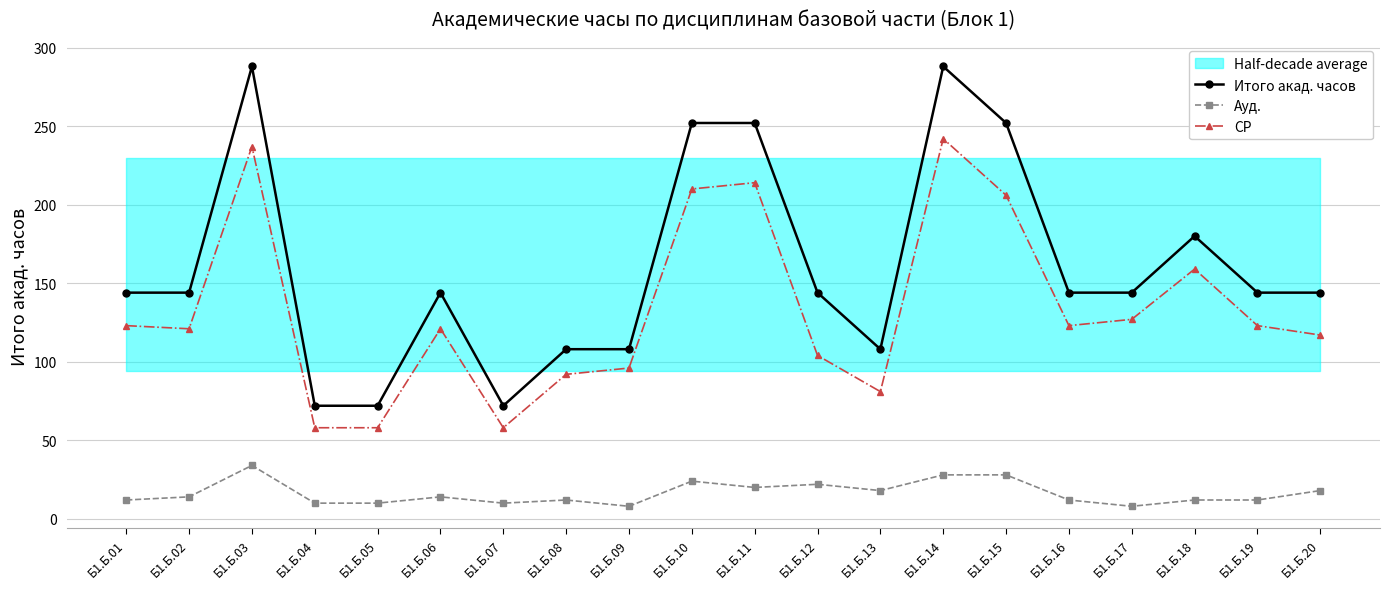

Rank the series by their average value, from highest to lowest.

Итого акад. часов, СР, Ауд.